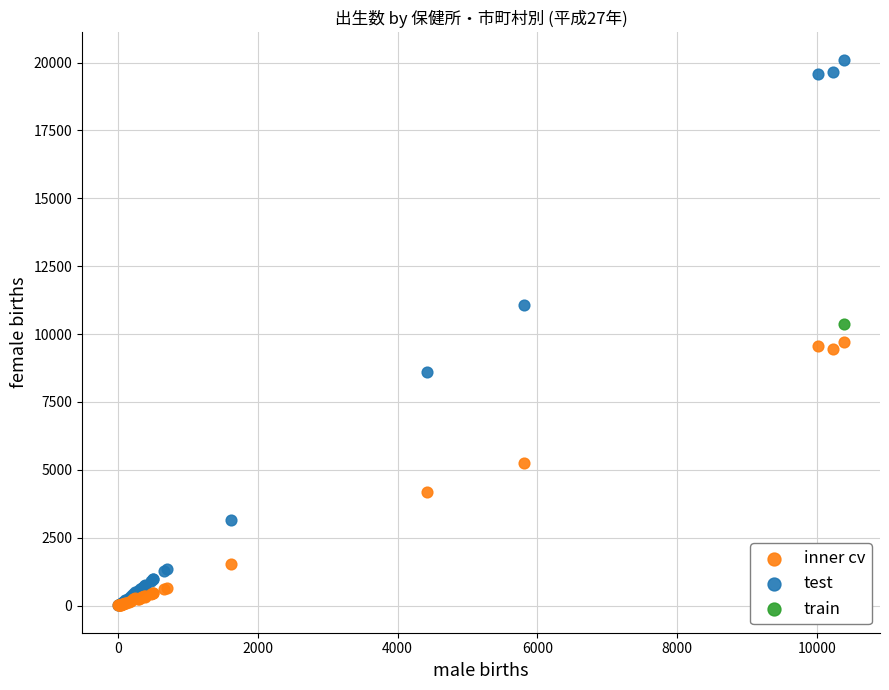

What are all the series names shown in the legend?

inner cv, test, train